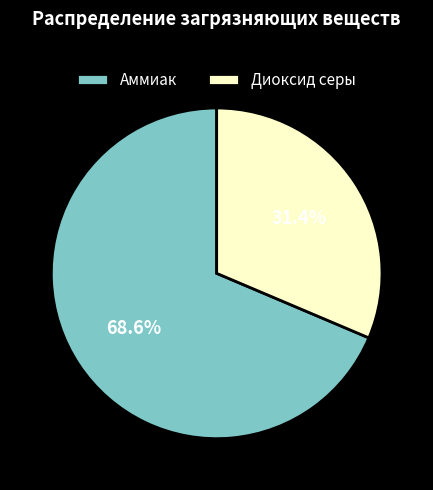

Does Аммиак account for over 50% of the chart?

Yes